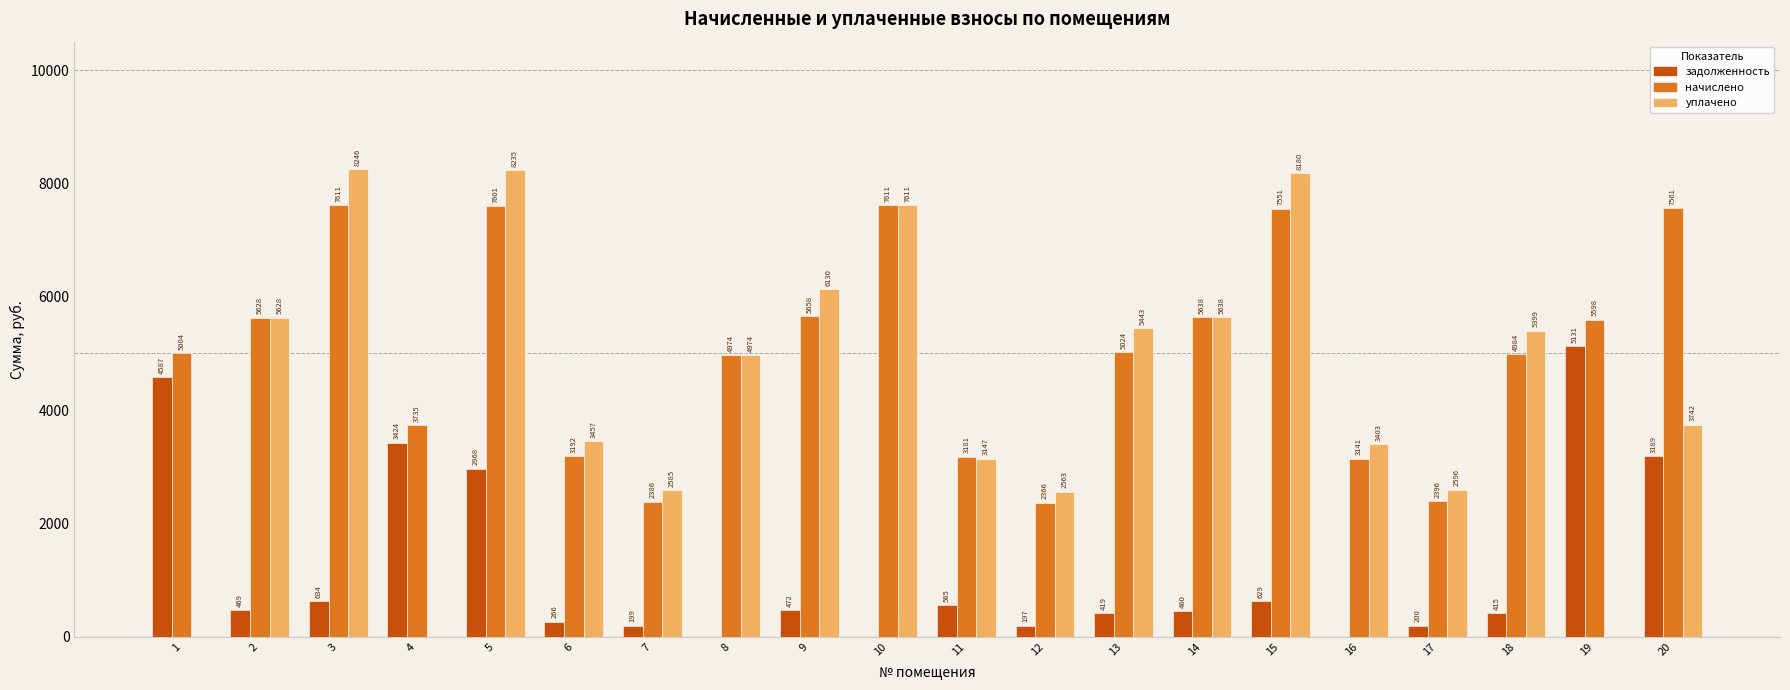

Between 1 and 14, which series saw the biggest shift?

уплачено